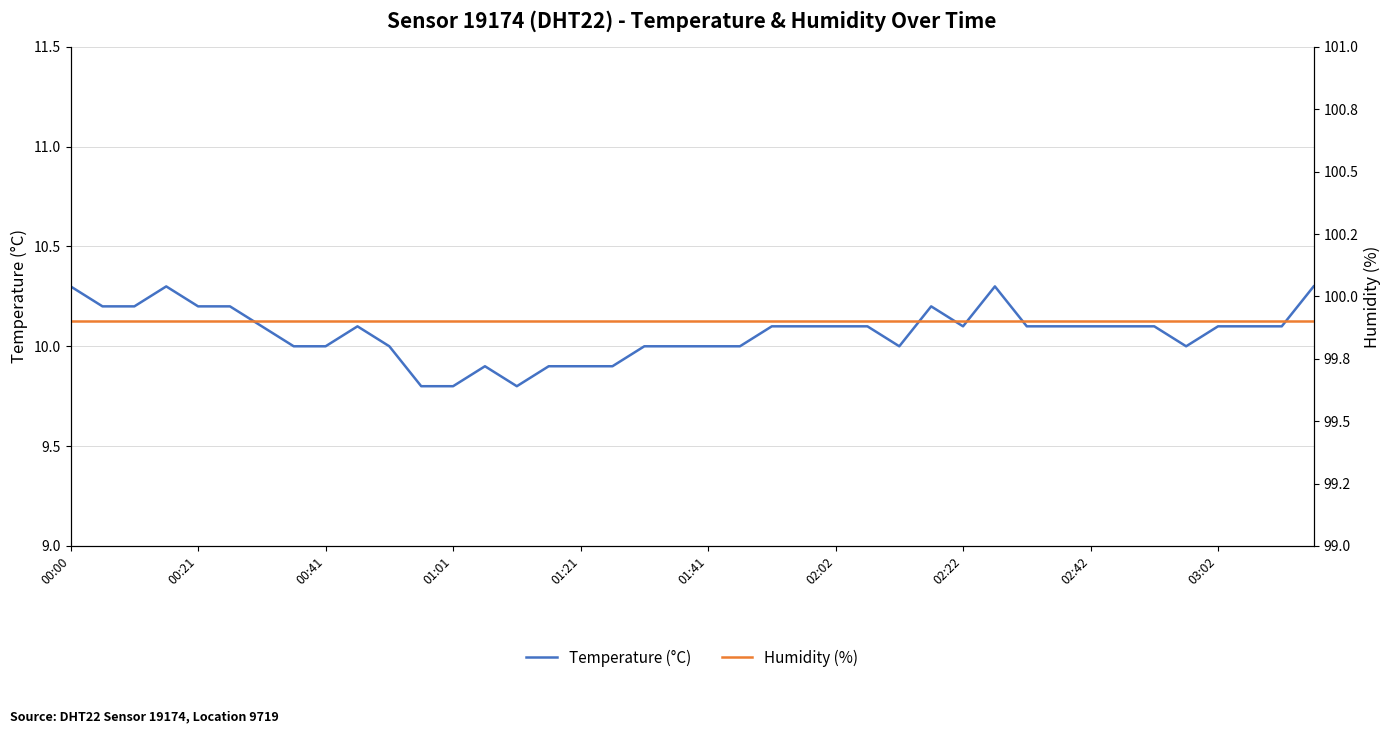

List the series in order of their peak value, highest first.

Humidity (%), Temperature (°C)